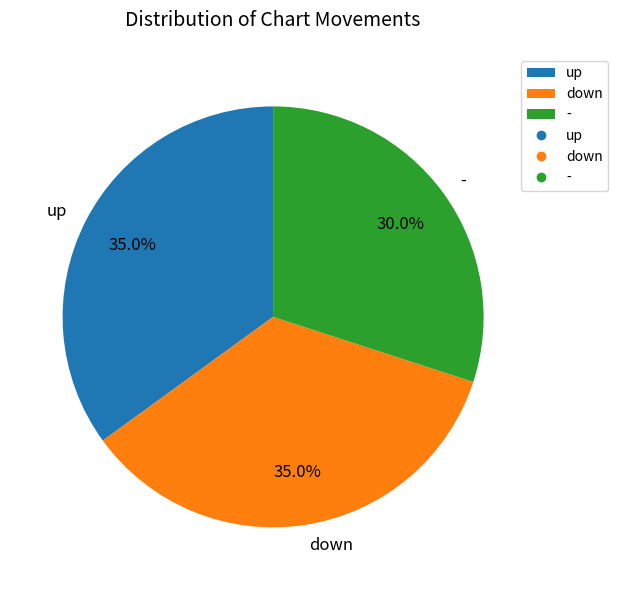

To the nearest percent, what portion does - represent?

30%